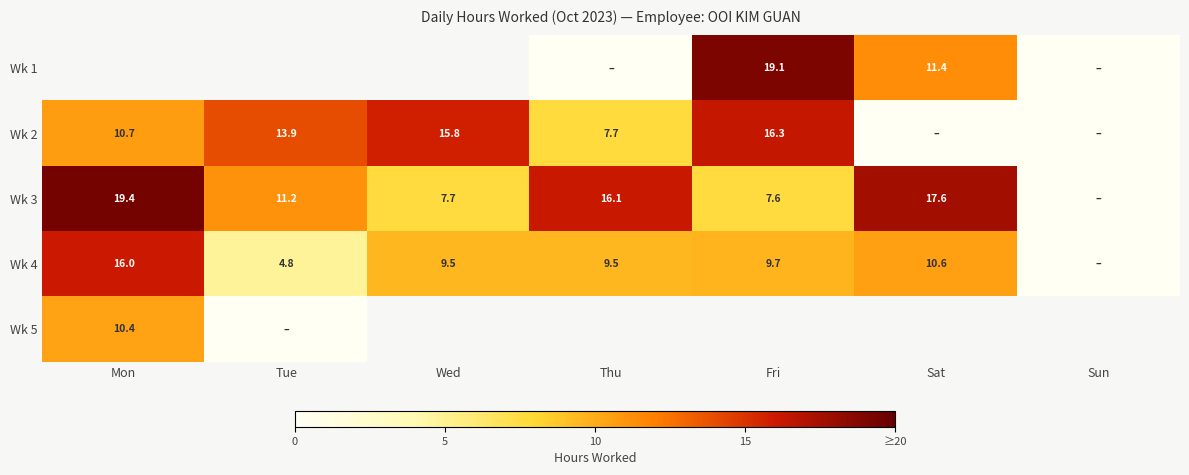

Is it true that Wk 3 equals 3.3 at Fri?

False